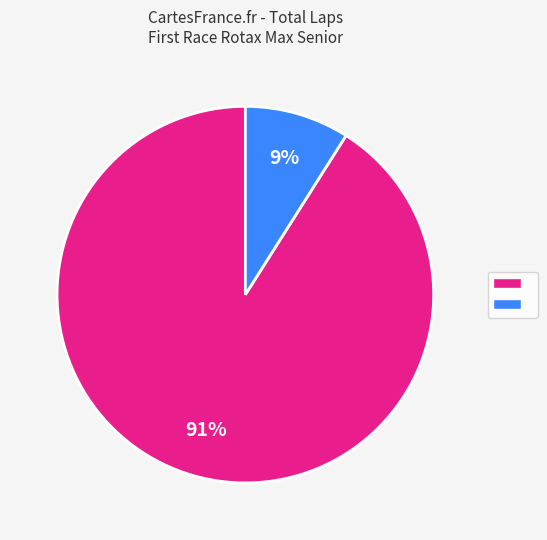

To the nearest percent, what is the difference between the largest and smallest slice percentages?

82%